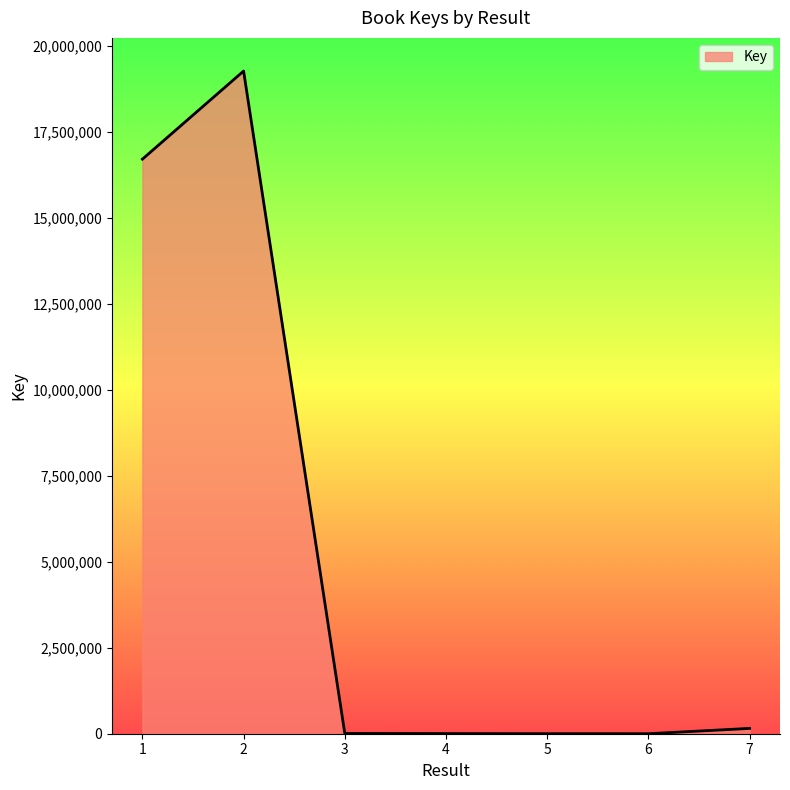

At which label does the data first exceed 7334?

1